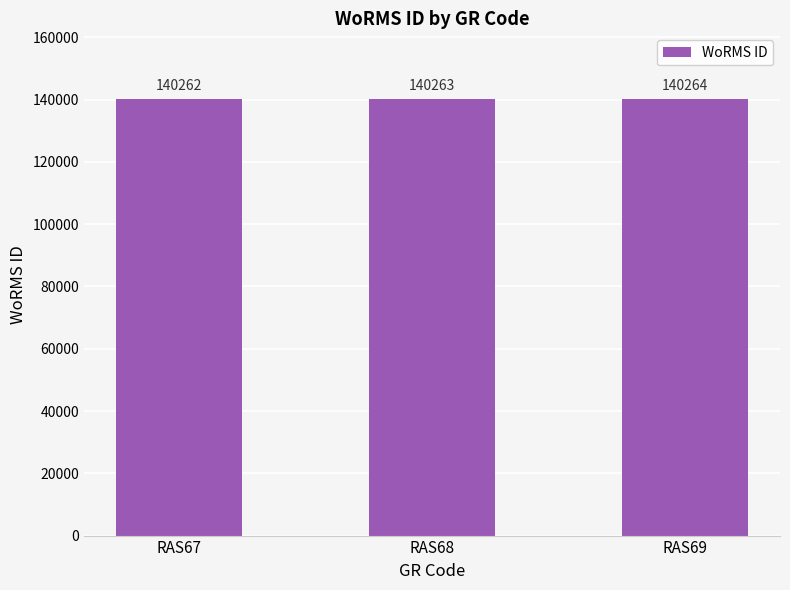

The value at RAS69 is 92743. True or false?

False